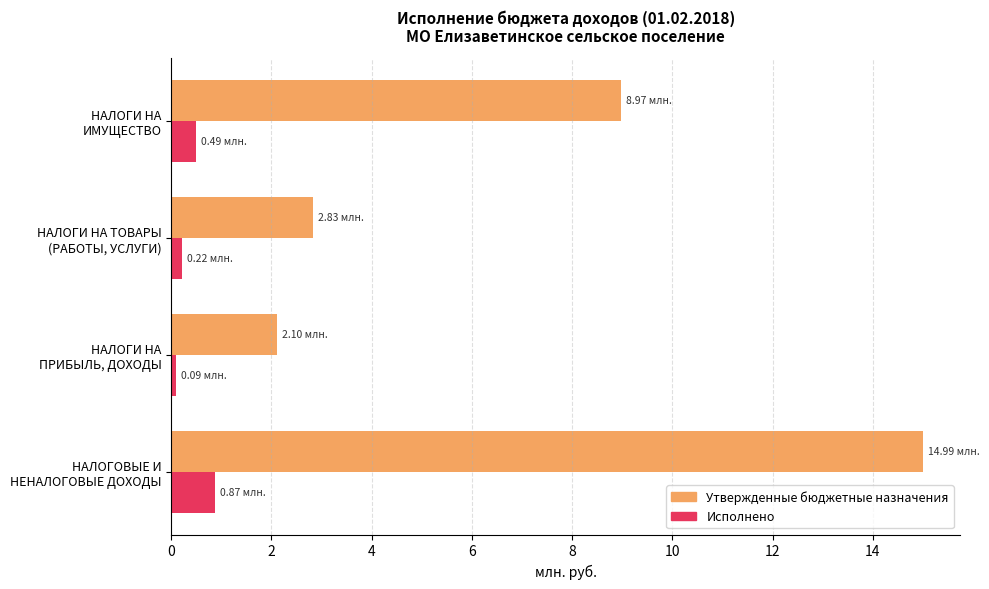

Which series has the widest spread of values?

Утвержденные бюджетные назначения